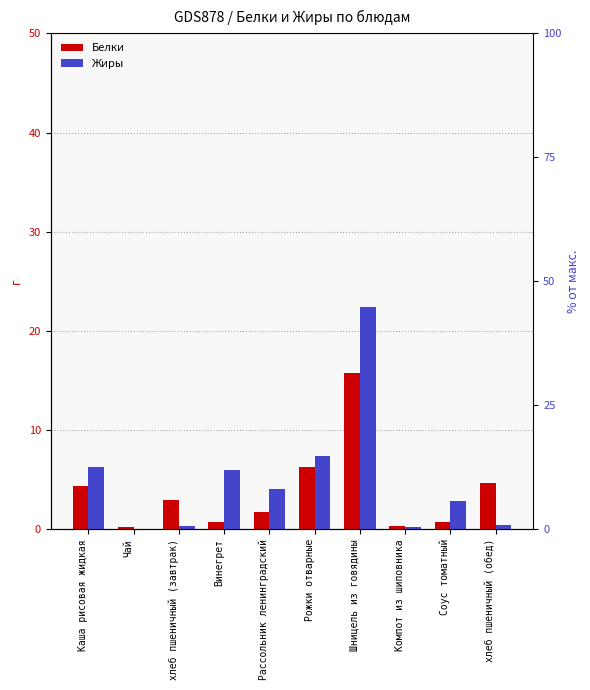

Which series has the widest spread of values?

Жиры